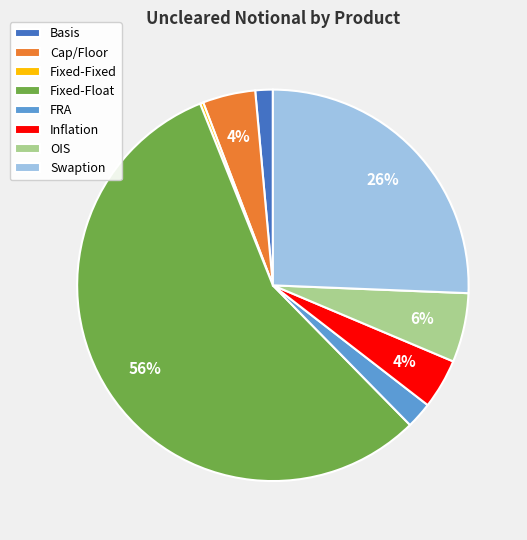

Which category has the biggest portion of the pie?

Fixed-Float